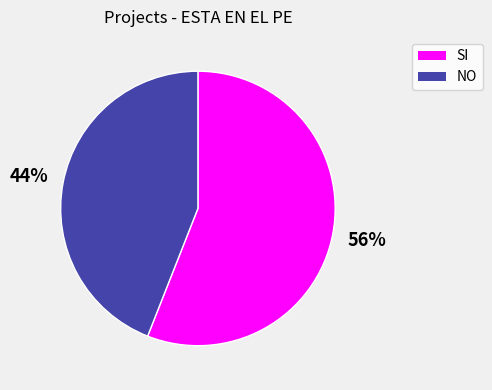

To the nearest percent, what is the combined percentage of SI and NO?

100%